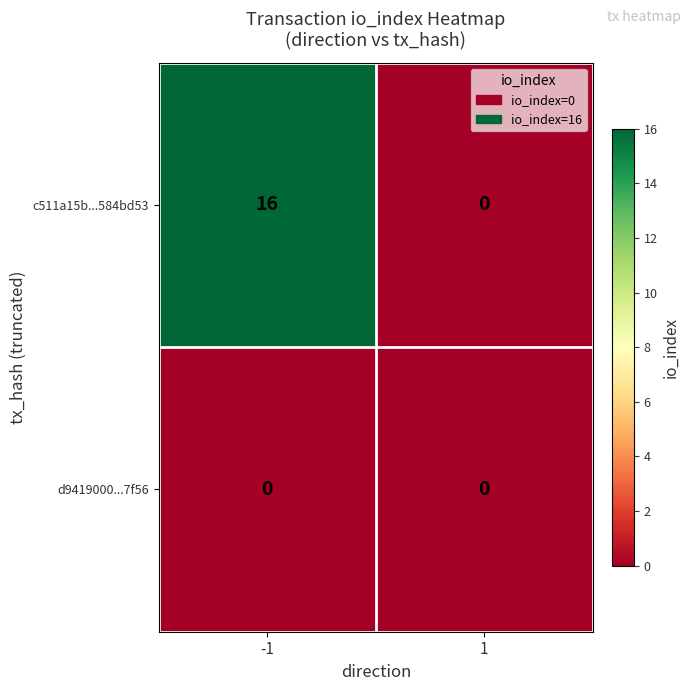

Which series changed the most between -1 and 1?

c511a15b...584bd53